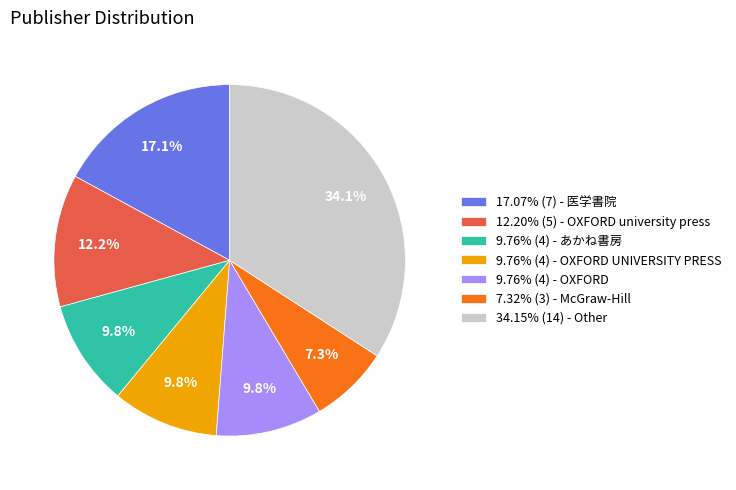

What is the ratio of the value at 17.07% (7) - 医学書院 to the value at 34.15% (14) - Other?

0.5